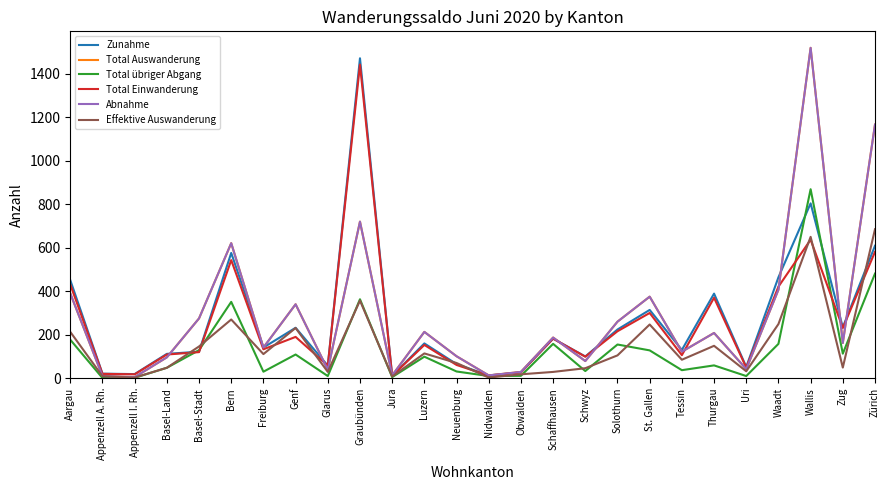

How many times do Zunahme and Total übriger Abgang cross each other?

4